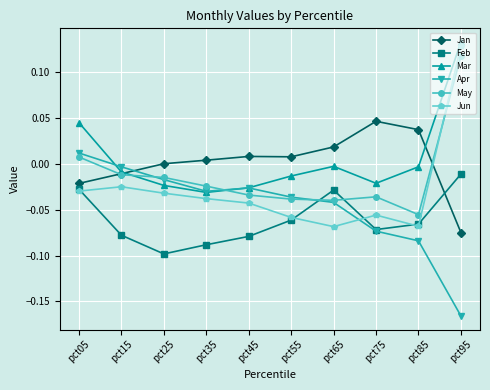

Where does the May series first go above 0?

pct05